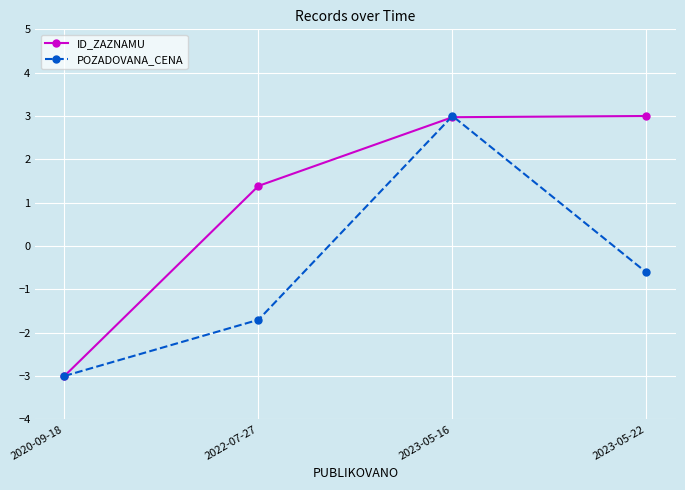

True or false: POZADOVANA_CENA has more than 2 points higher than both neighbors.

False